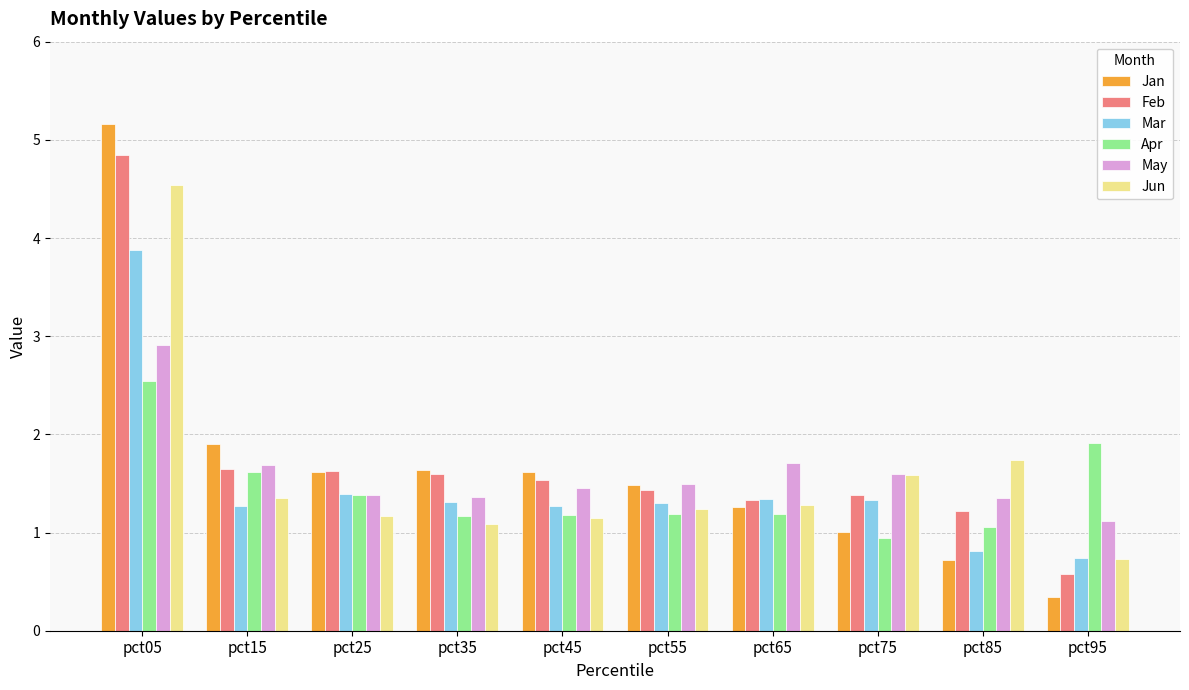

At which label does Mar reach its peak?

pct05